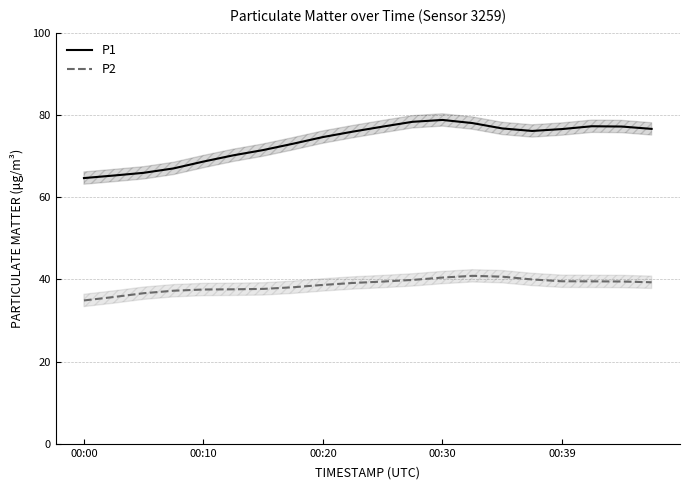

What is the difference between the maximum and minimum values in the P2 series?

6.0